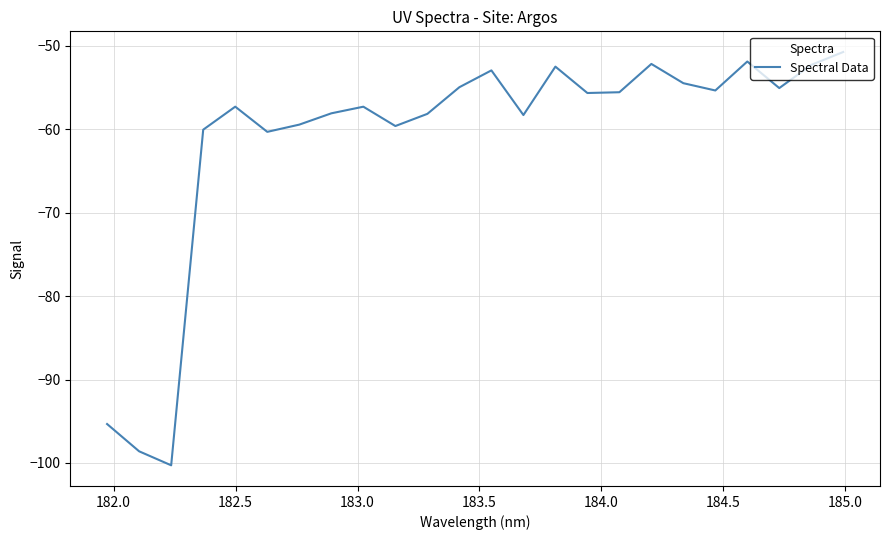

What is the minimum value shown in the chart?

-100.3